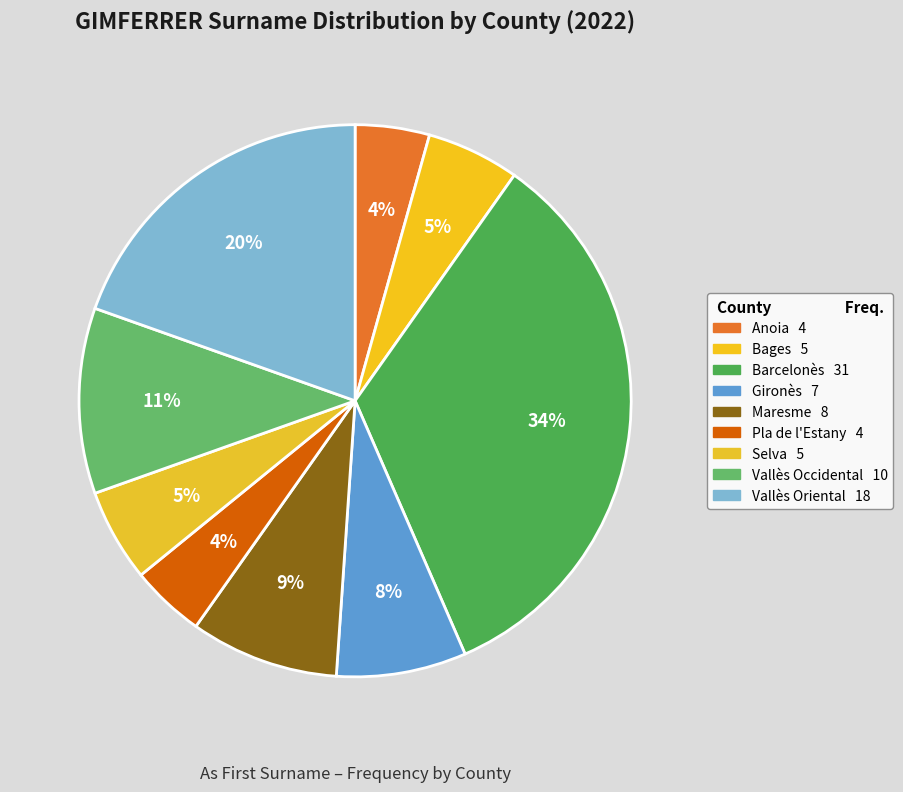

Which slice is the largest?

Barcelonès